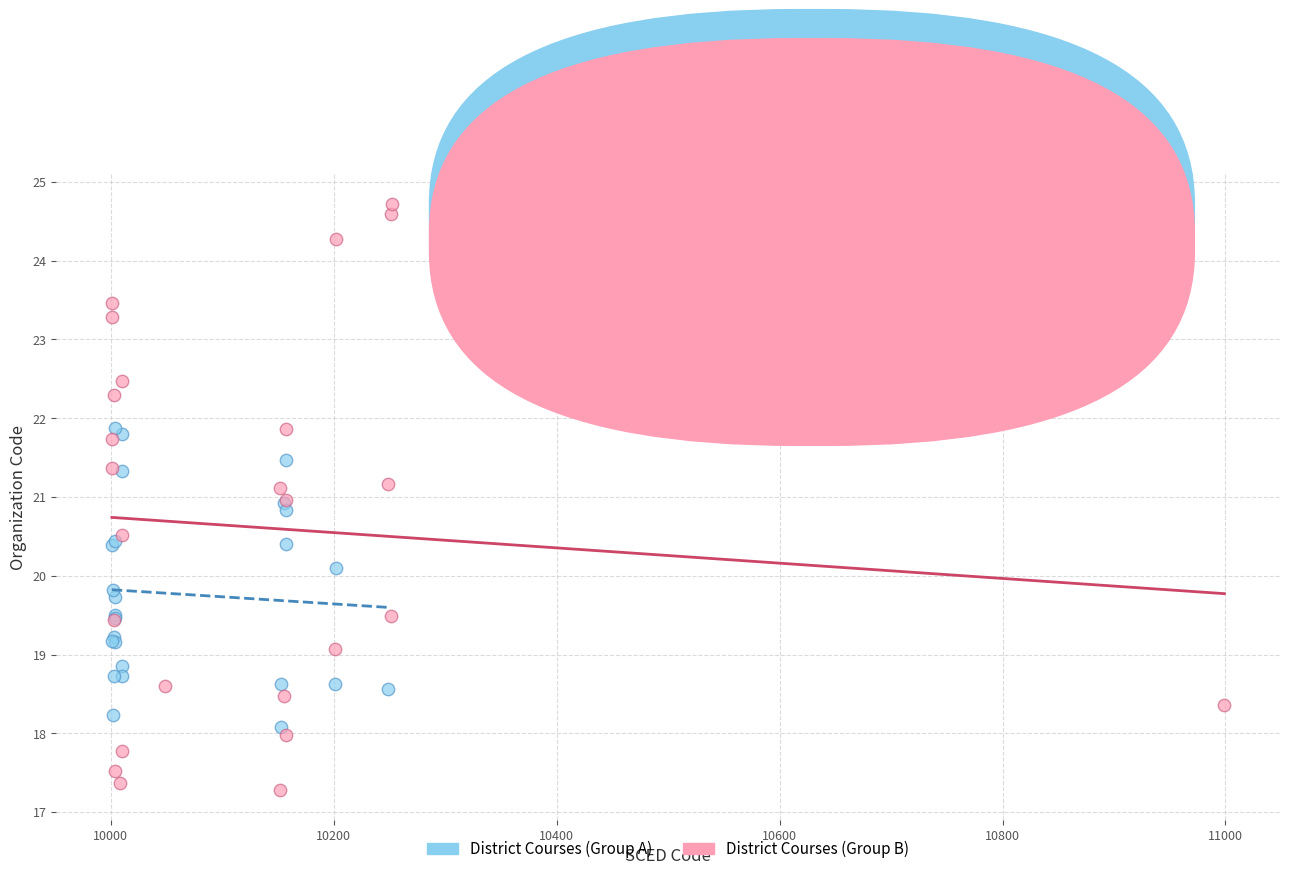

Which series contains the highest Y value?

District Courses (Group B)